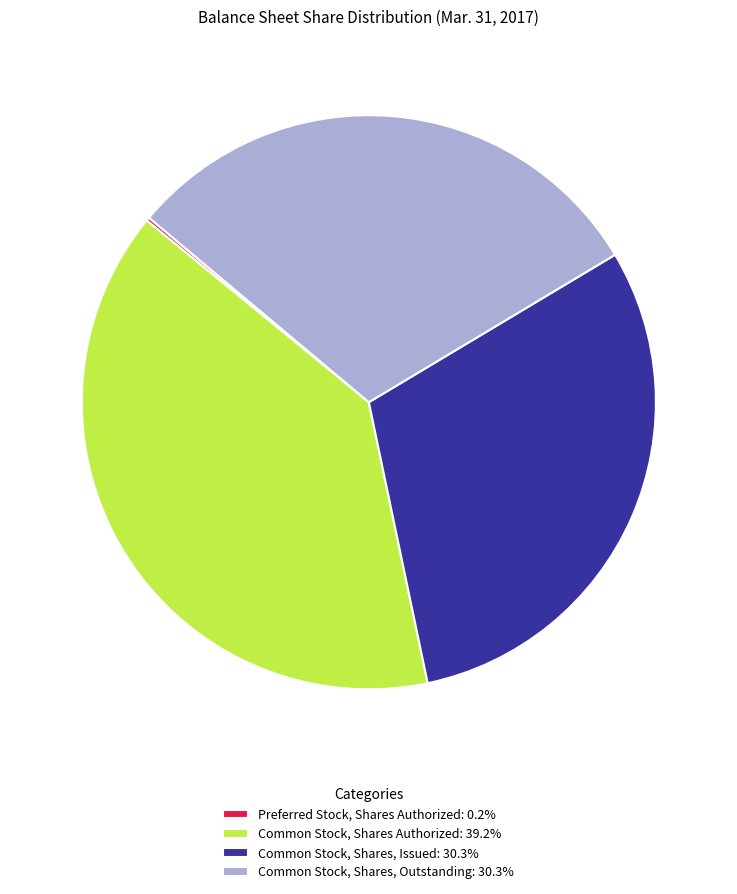

Approximately how many times larger is the value at Common Stock, Shares, Issued: 30.3% compared to Common Stock, Shares, Outstanding: 30.3%?

1.0